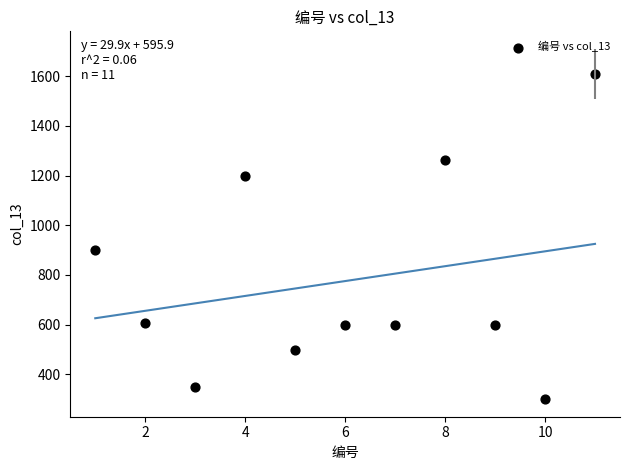

What Y value in the scatter plot is closest to 955?

900